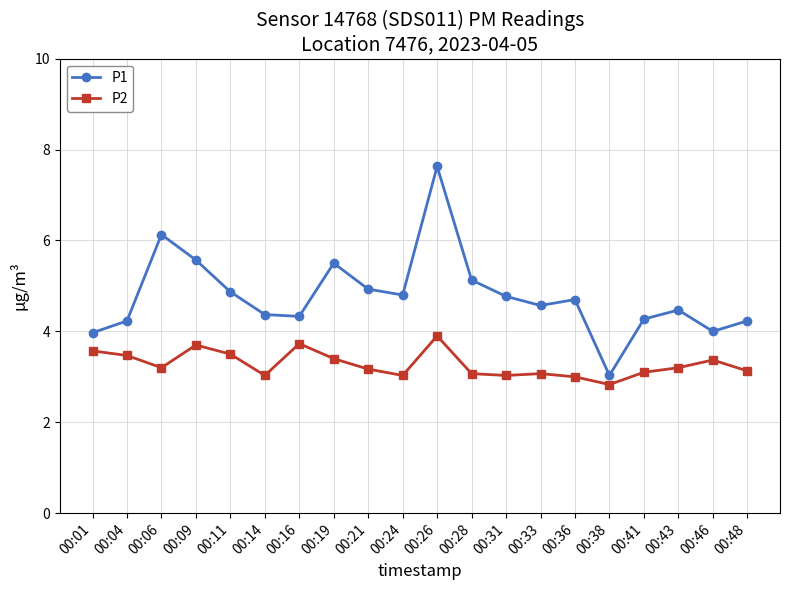

Is it true that P2 equals 3.1 at 00:41?

True